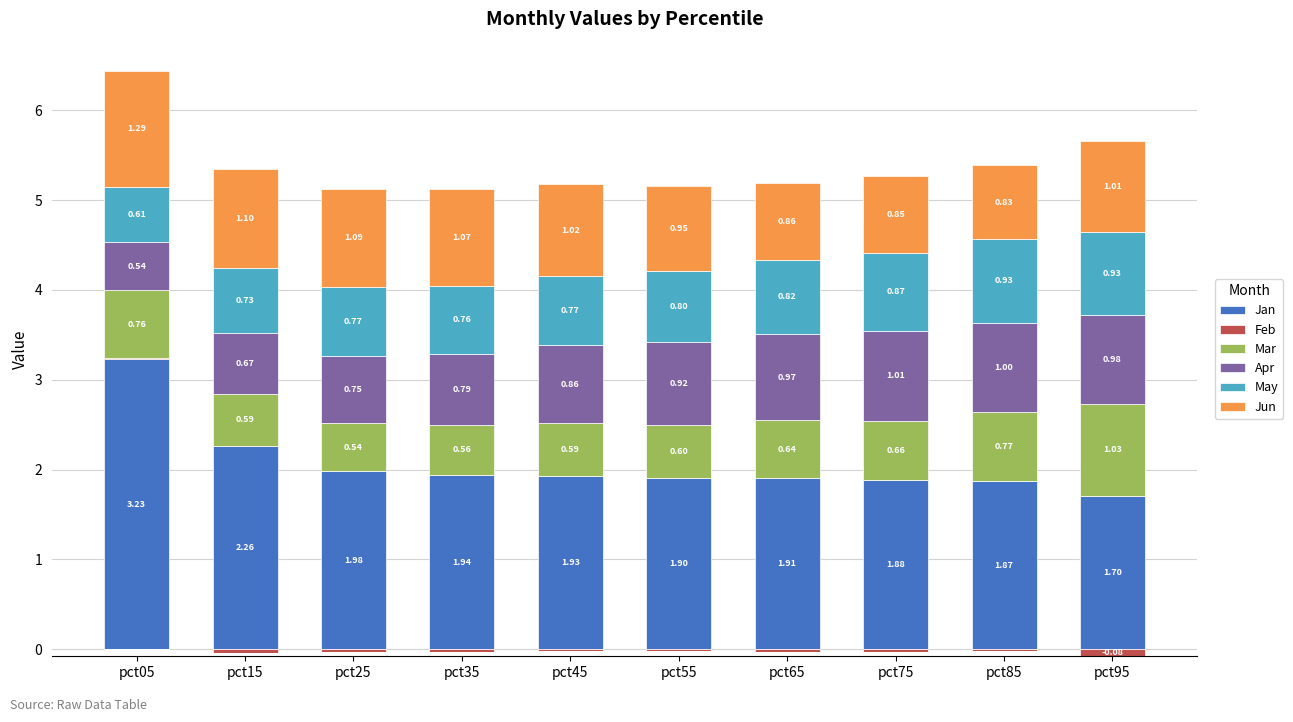

Is it true that Jan equals 0.7 at pct85?

False